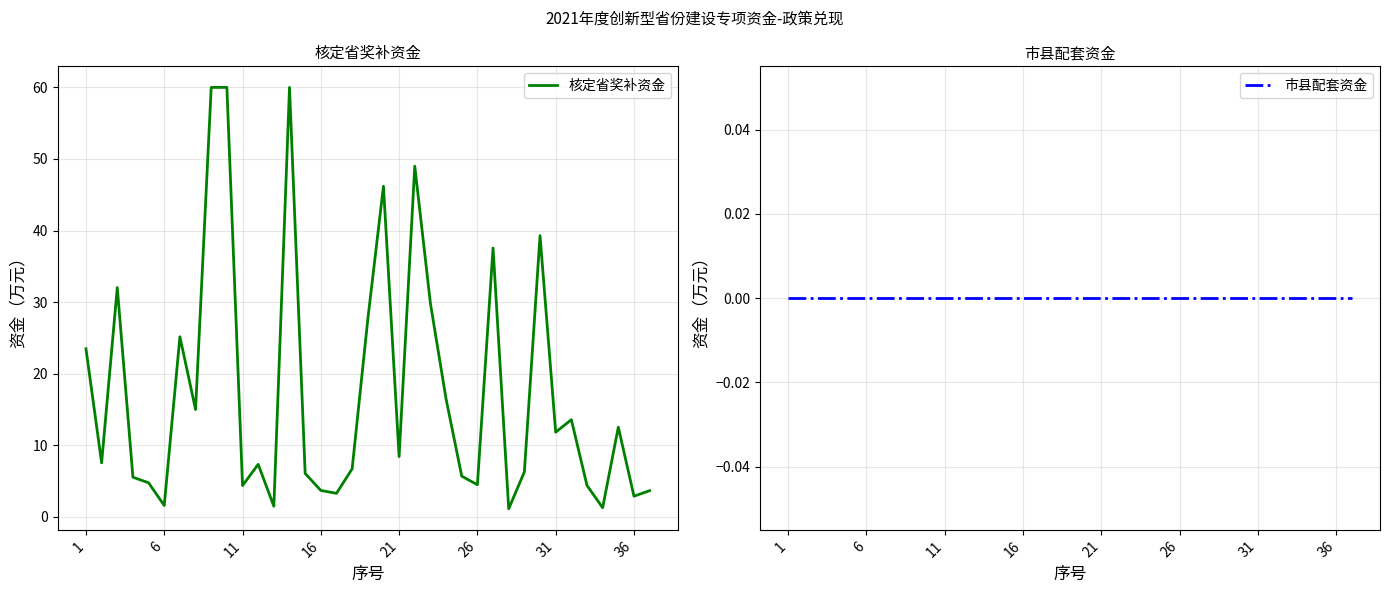

The 市县配套资金 series shows 0.0 at 8. True or false?

True